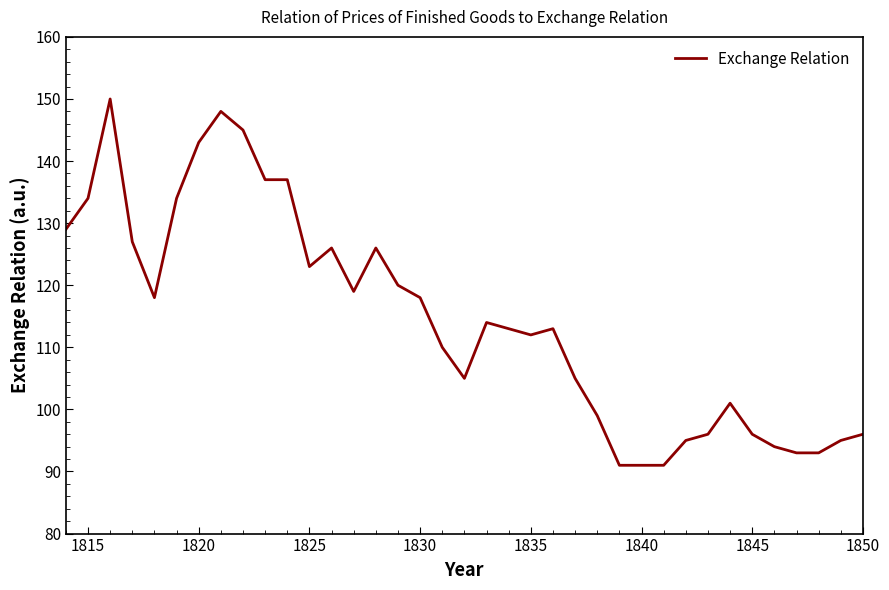

What is the difference between the maximum and minimum values?

59